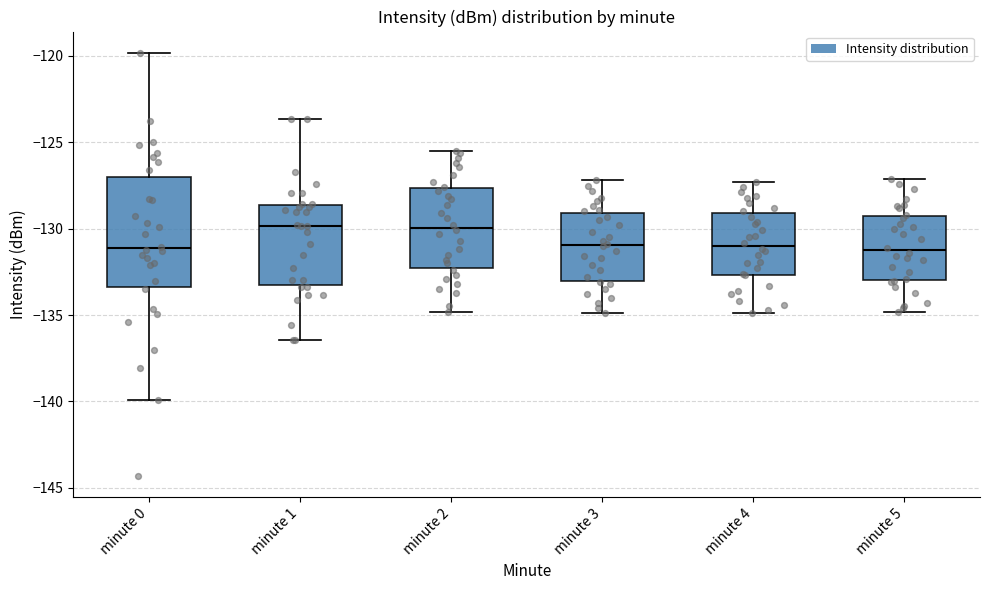

Which box is the tallest, from its lower edge to its upper edge?

minute 0